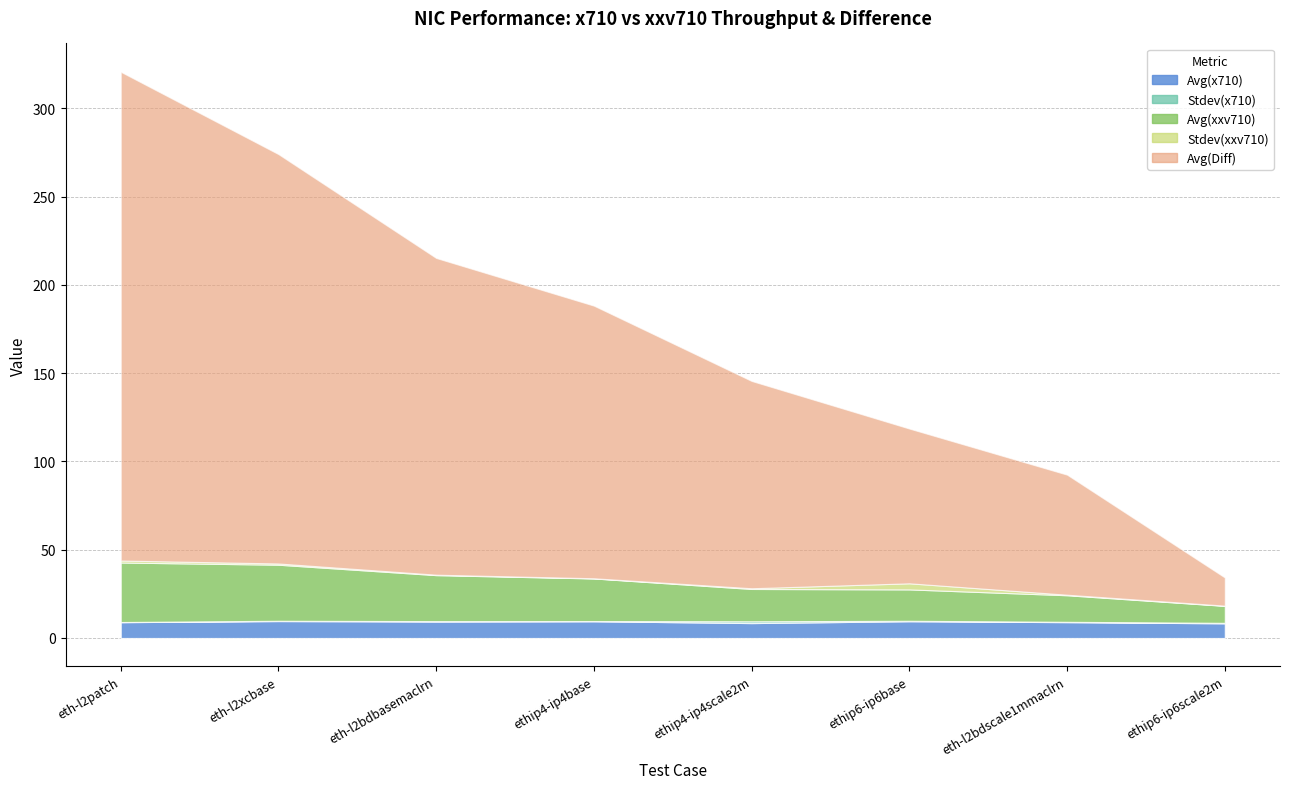

Where does the Avg(x710) series first go above 9?

64b-2t1c-avf-eth-l2xcbase